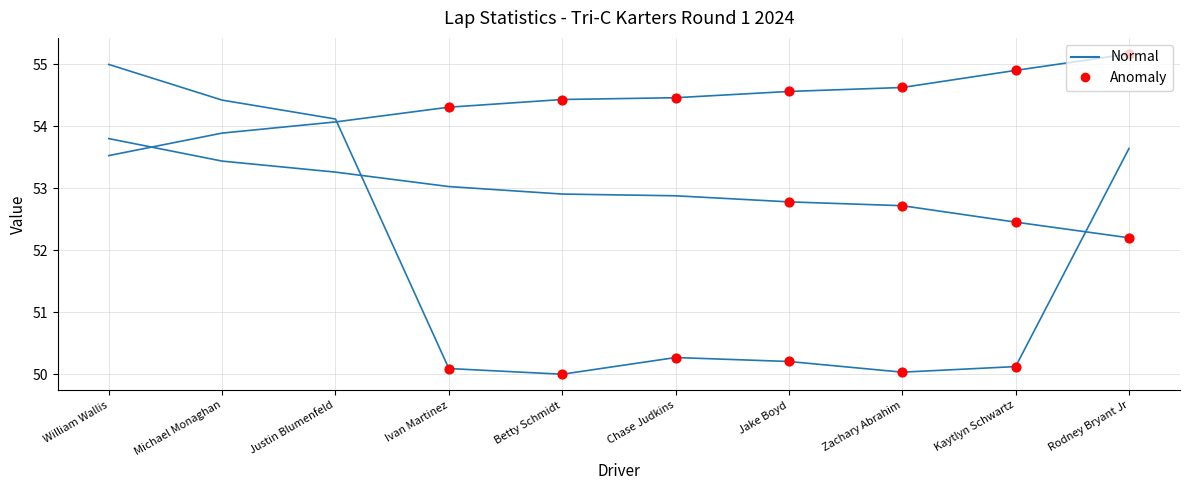

At how many categories does at least one series exceed 52?

10